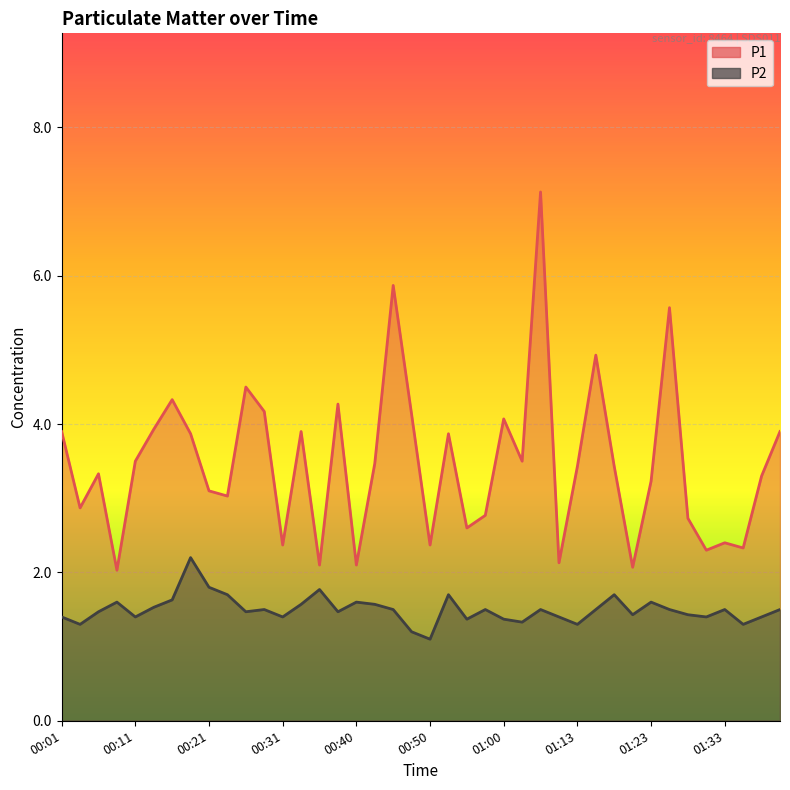

True or false: P2 and P1 cross at least once.

False